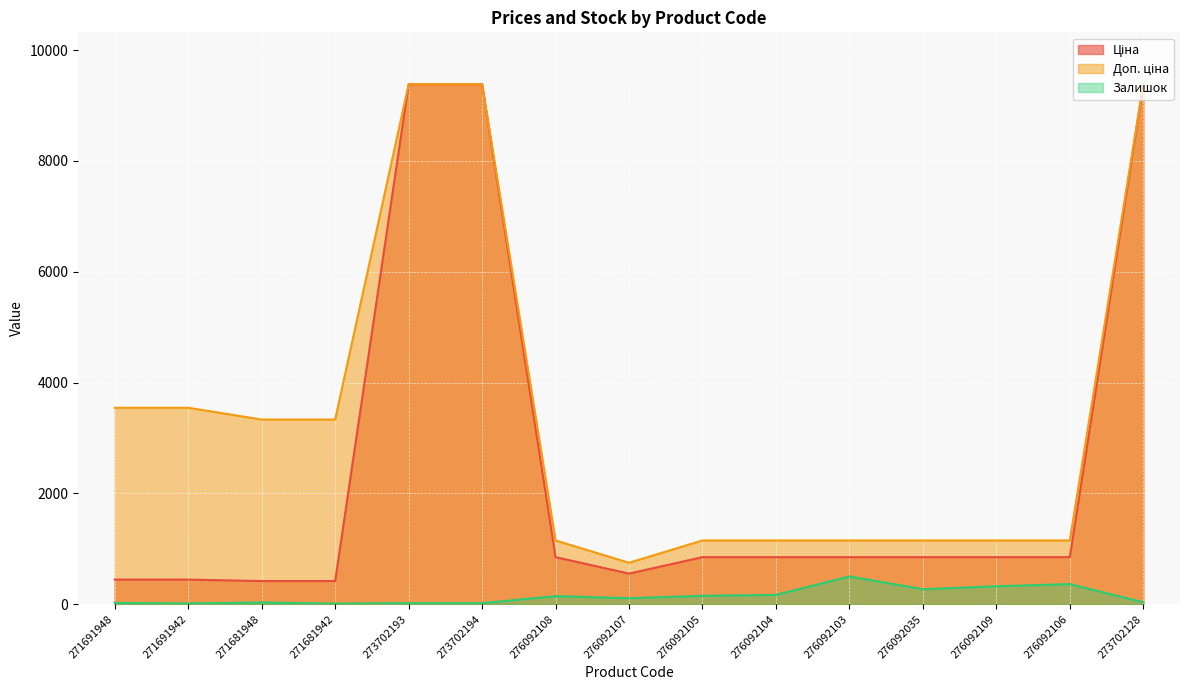

Which category has the lowest value across all series?

271681942